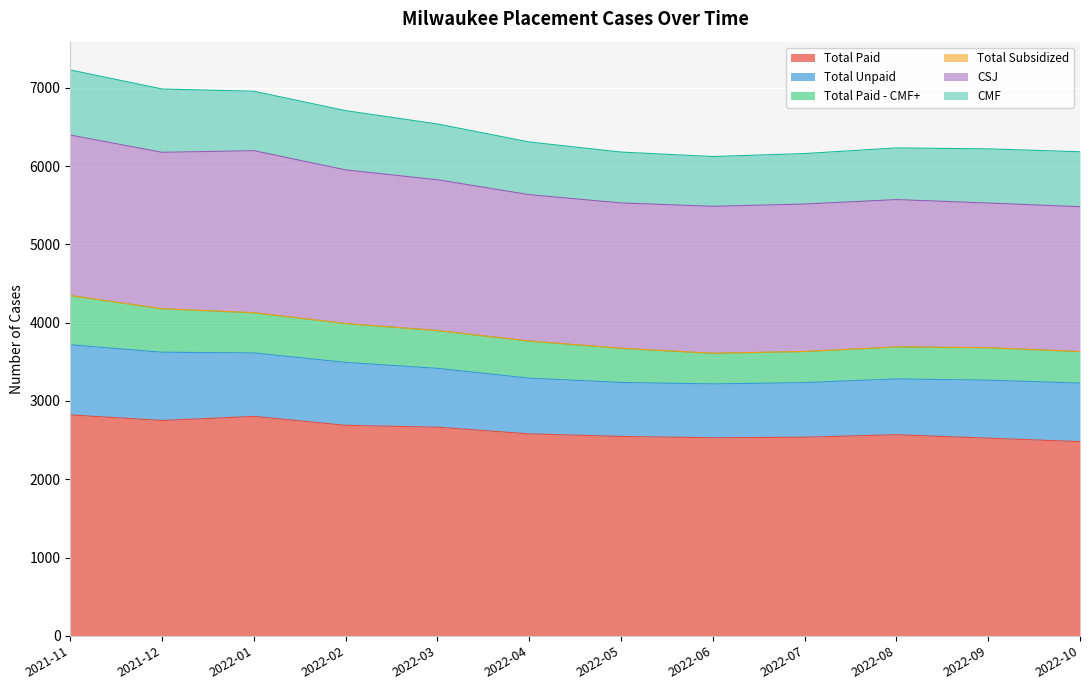

Between 2022-08 and 2022-10, which series saw the biggest shift?

Total Paid